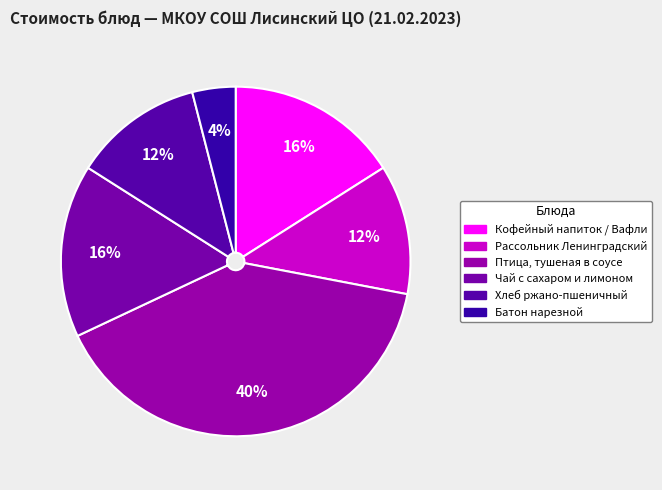

To the nearest percent, what percentage of the pie is Хлеб ржано-пшеничный?

12%